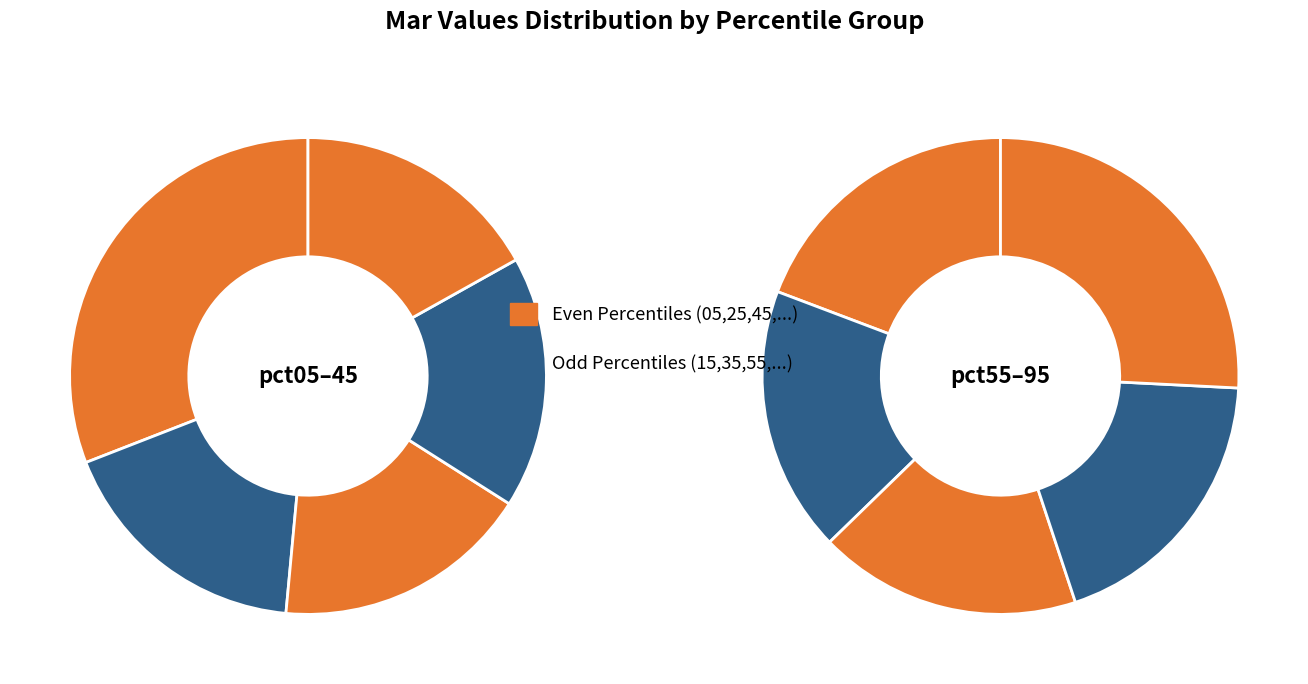

Does 4 represent more than half of the total?

No